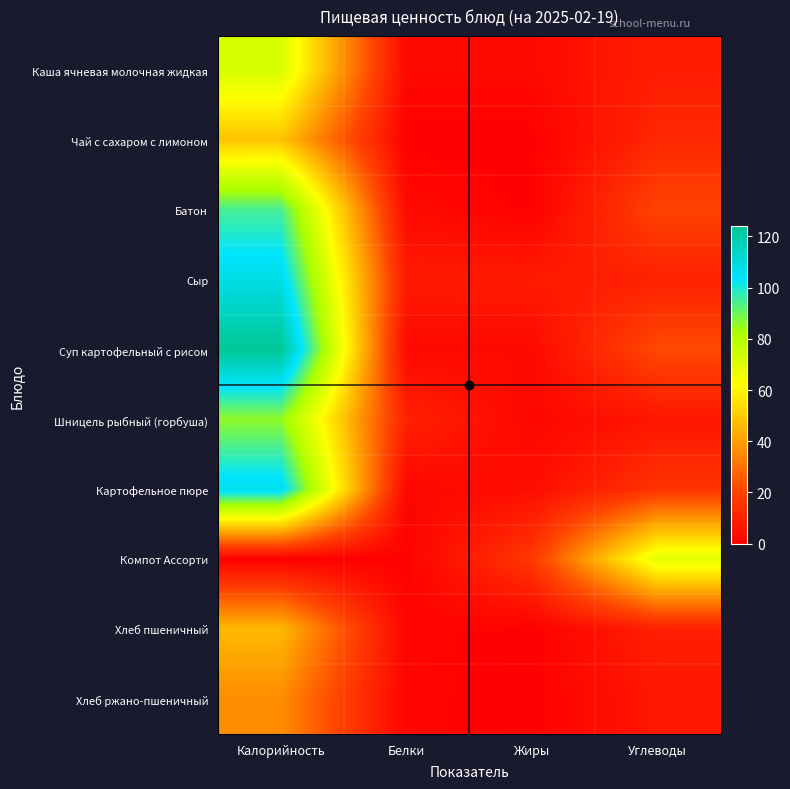

Which has a higher value, Жиры or Белки?

Жиры